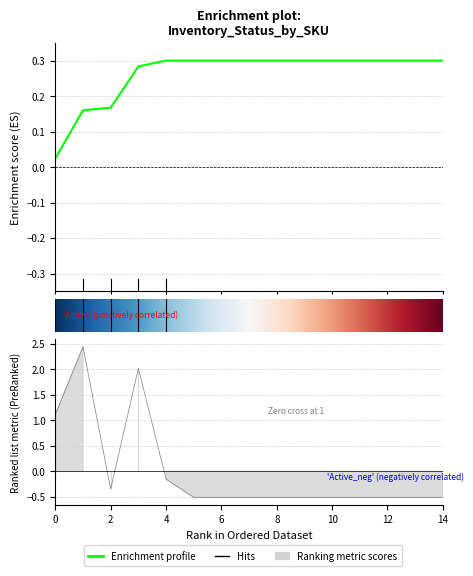

True or false: the data shows 1.1 at 0.

True